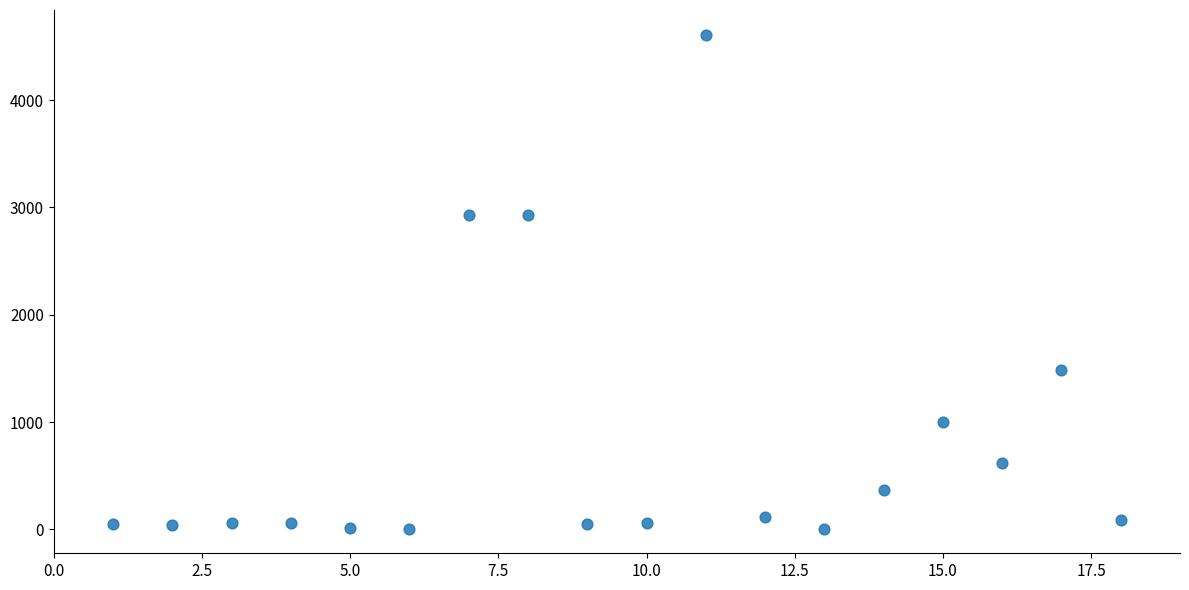

What is the range of X values (max minus min)?

17